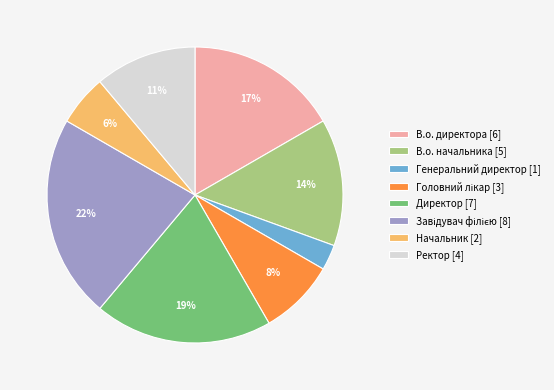

Is there any slice that represents more than half of the pie?

No